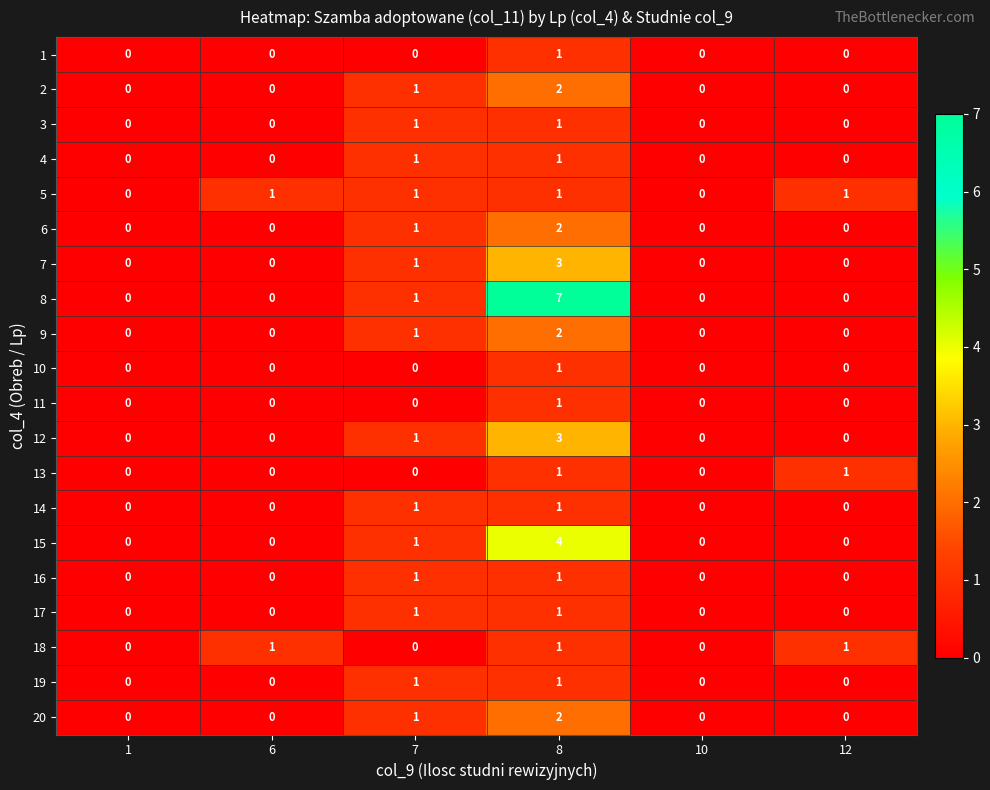

Is it true that 19 equals 1 at 7?

True